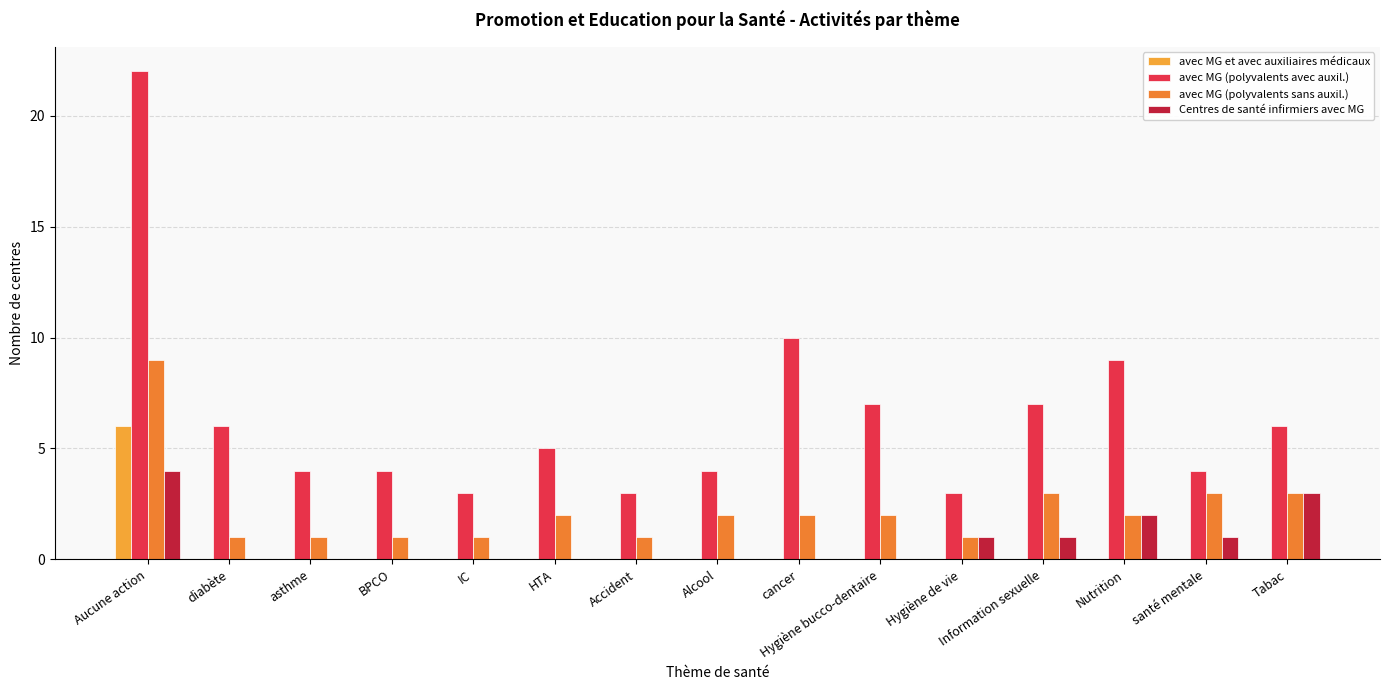

What are all the series names shown in the legend?

avec MG et avec auxiliaires médicaux, avec MG (polyvalents avec auxil.), avec MG (polyvalents sans auxil.), Centres de santé infirmiers avec MG